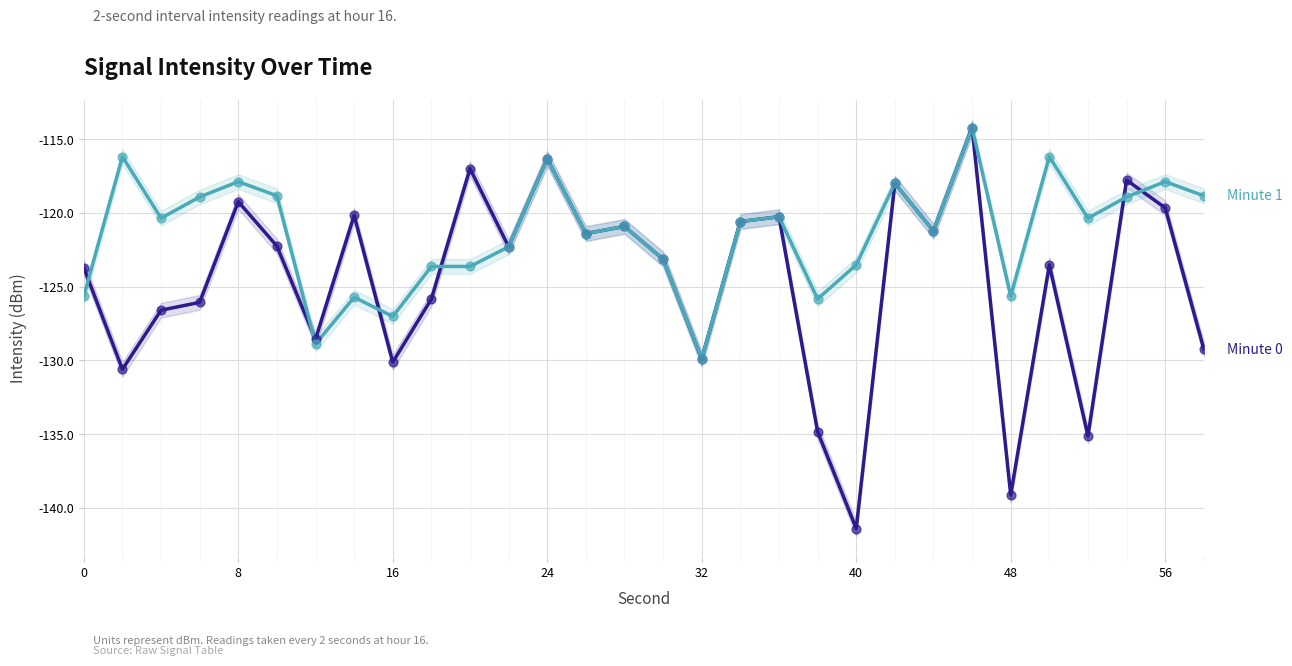

Which series reaches the maximum Y coordinate?

Minute 0